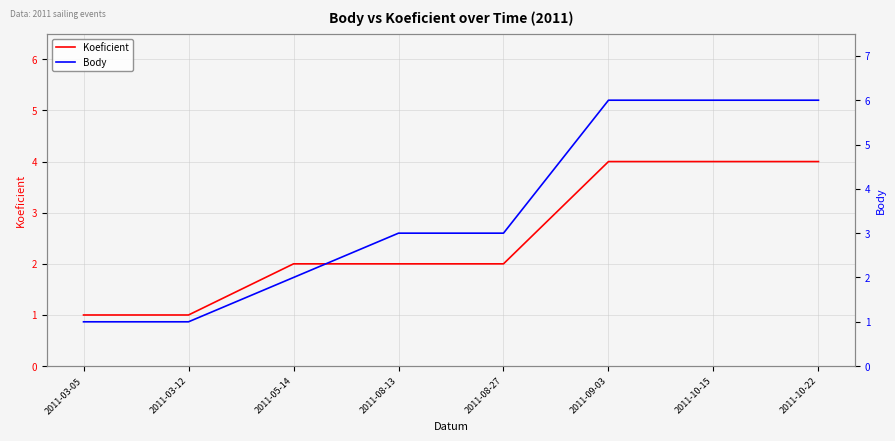

What is the maximum value for Koeficient?

4